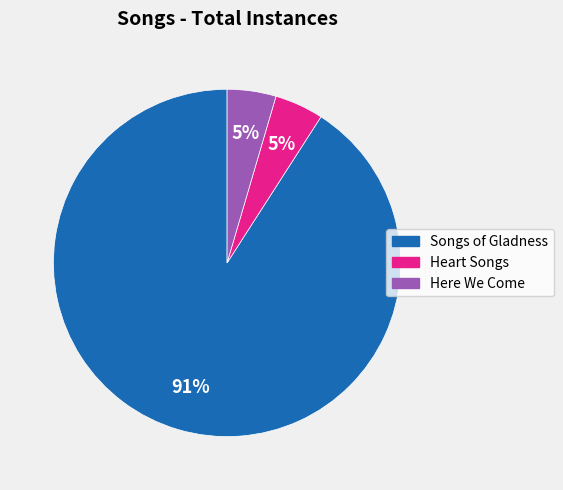

Which category has the biggest portion of the pie?

Songs of Gladness